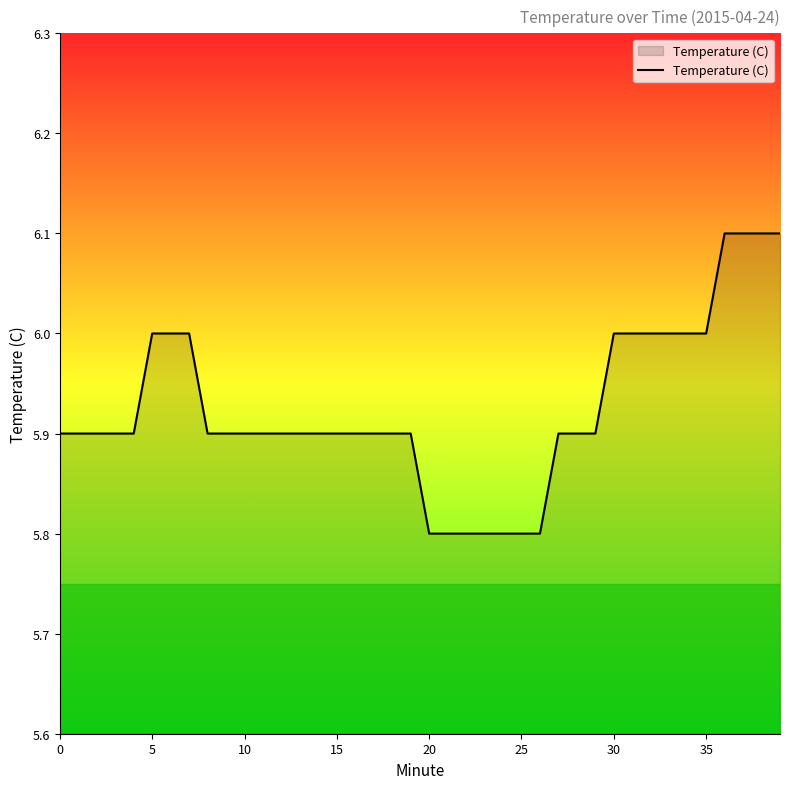

What is the smallest value displayed?

5.8